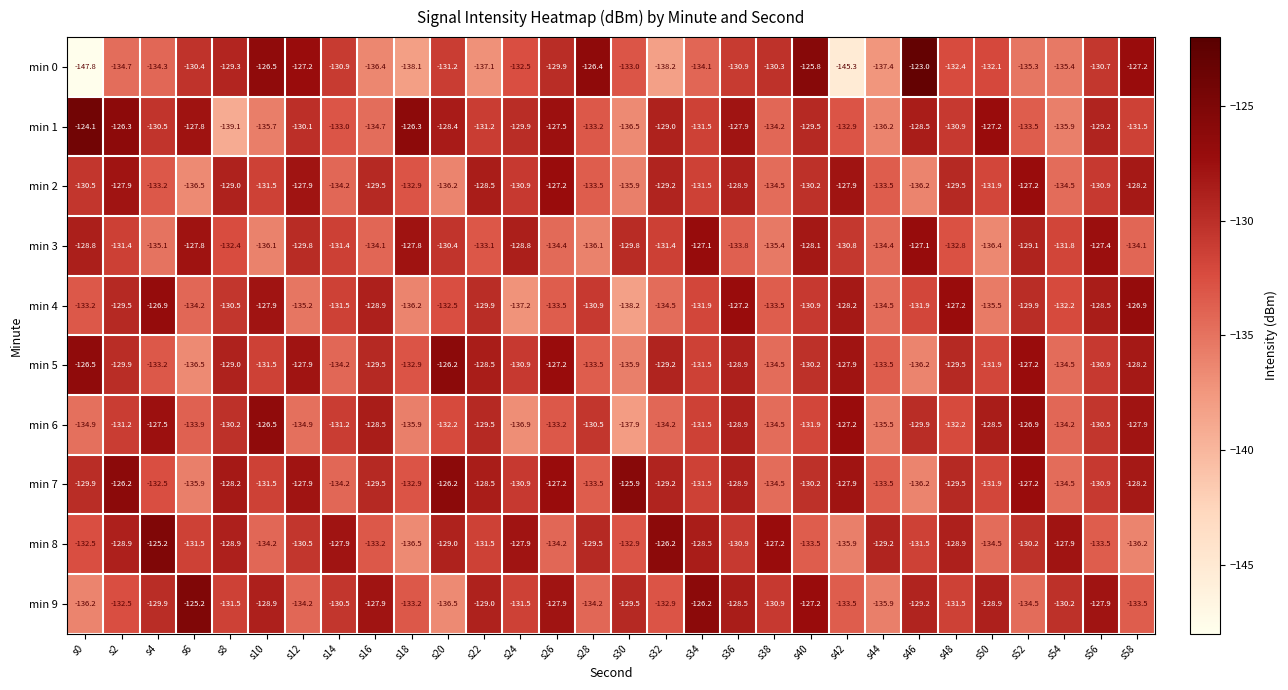

What is the spread (max minus min) of values at s14?

6.3